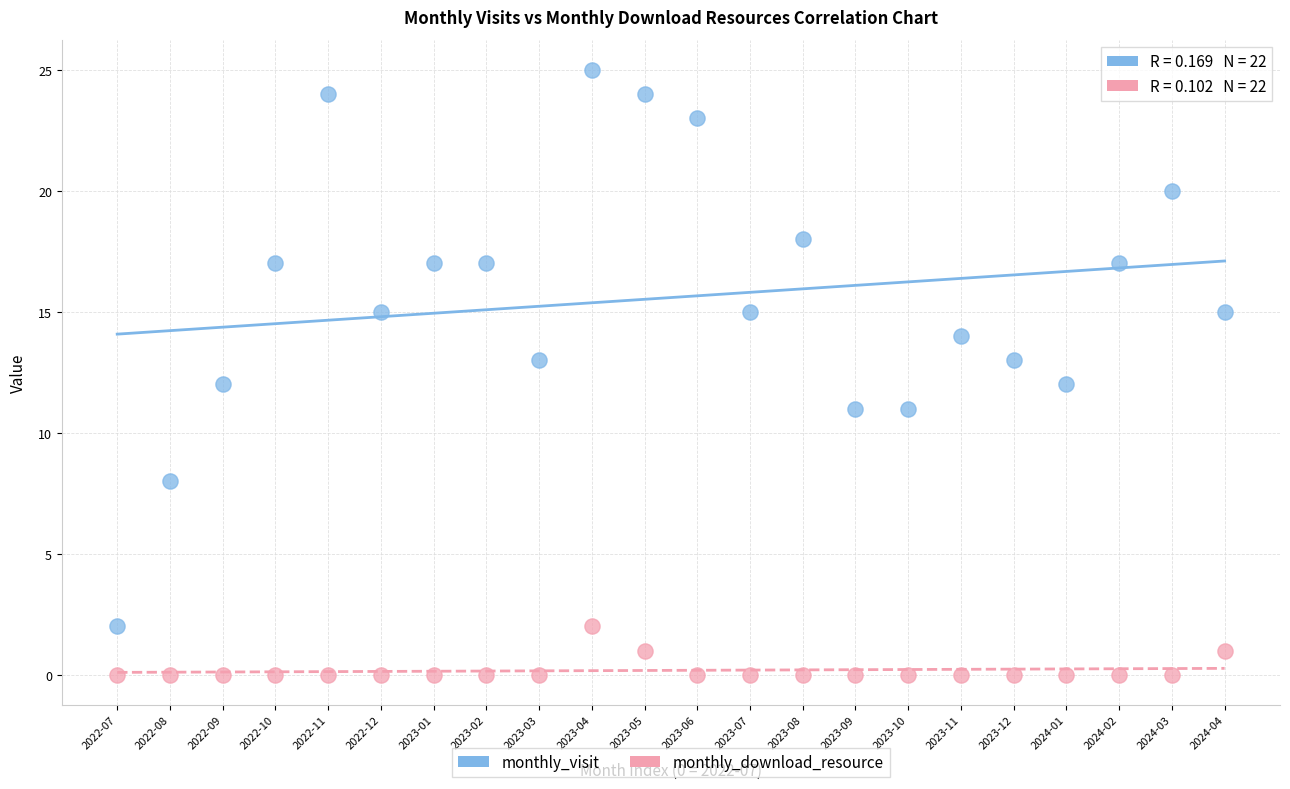

Which series reaches the minimum Y coordinate?

monthly_download_resource